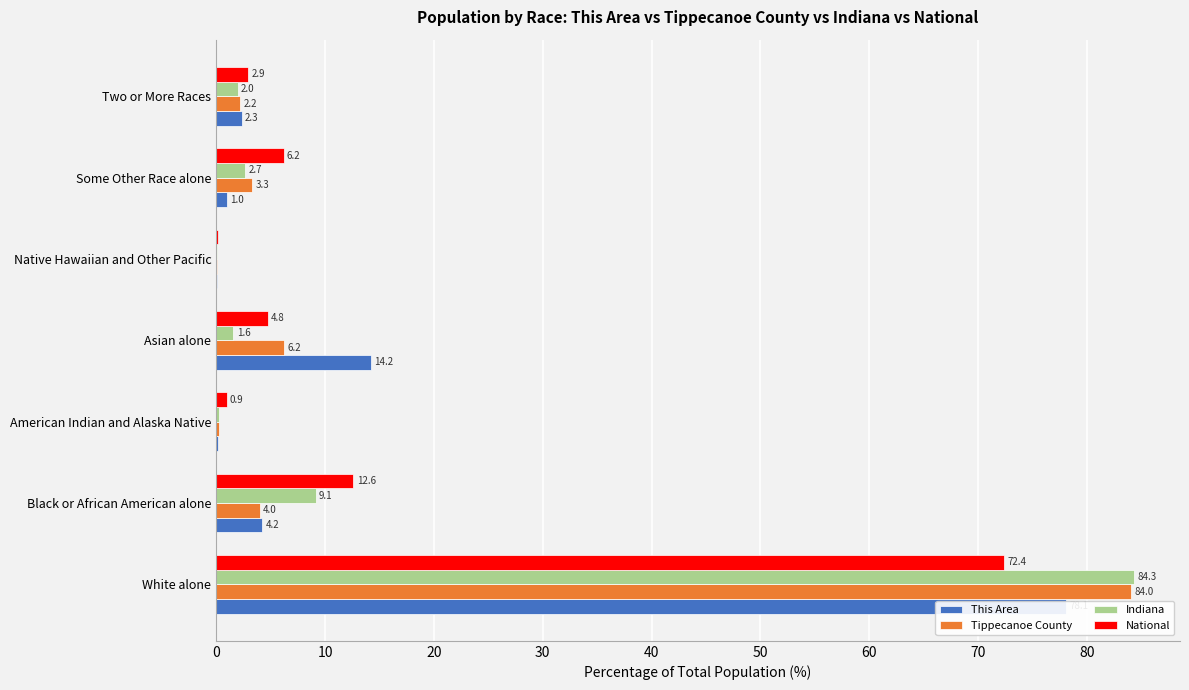

What is the difference between the second highest and second lowest values in the National series?

11.7